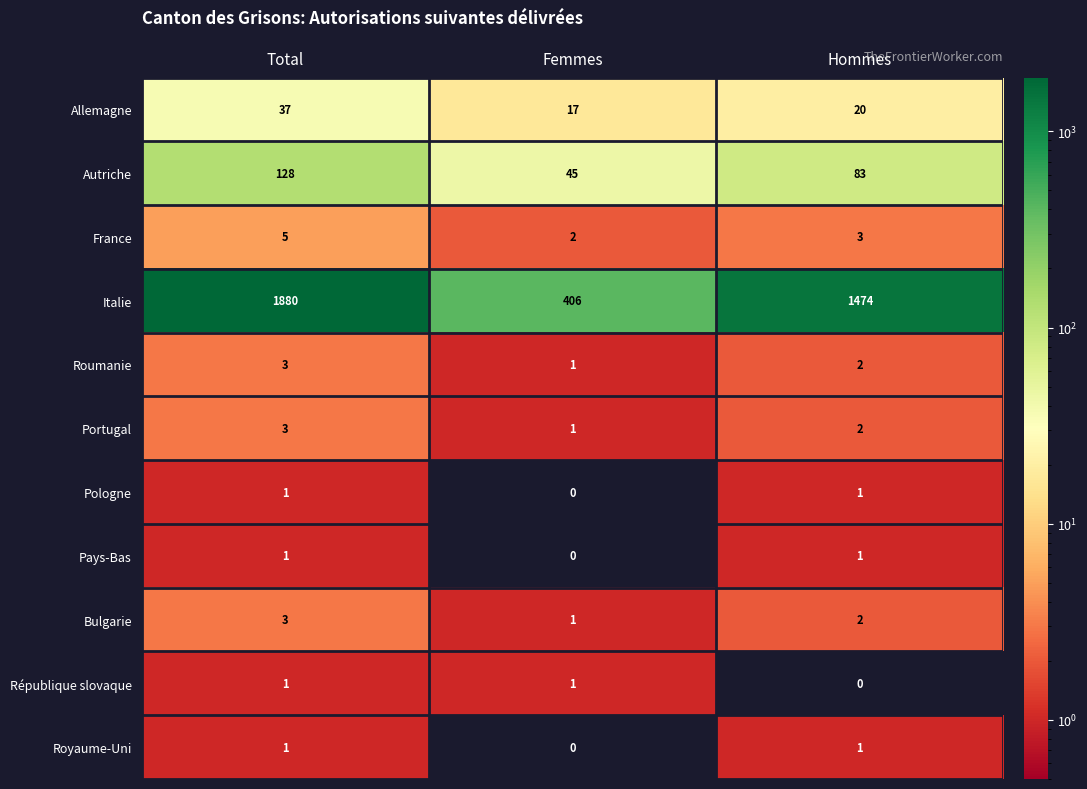

Between Total and Femmes, which series saw the biggest shift?

Italie